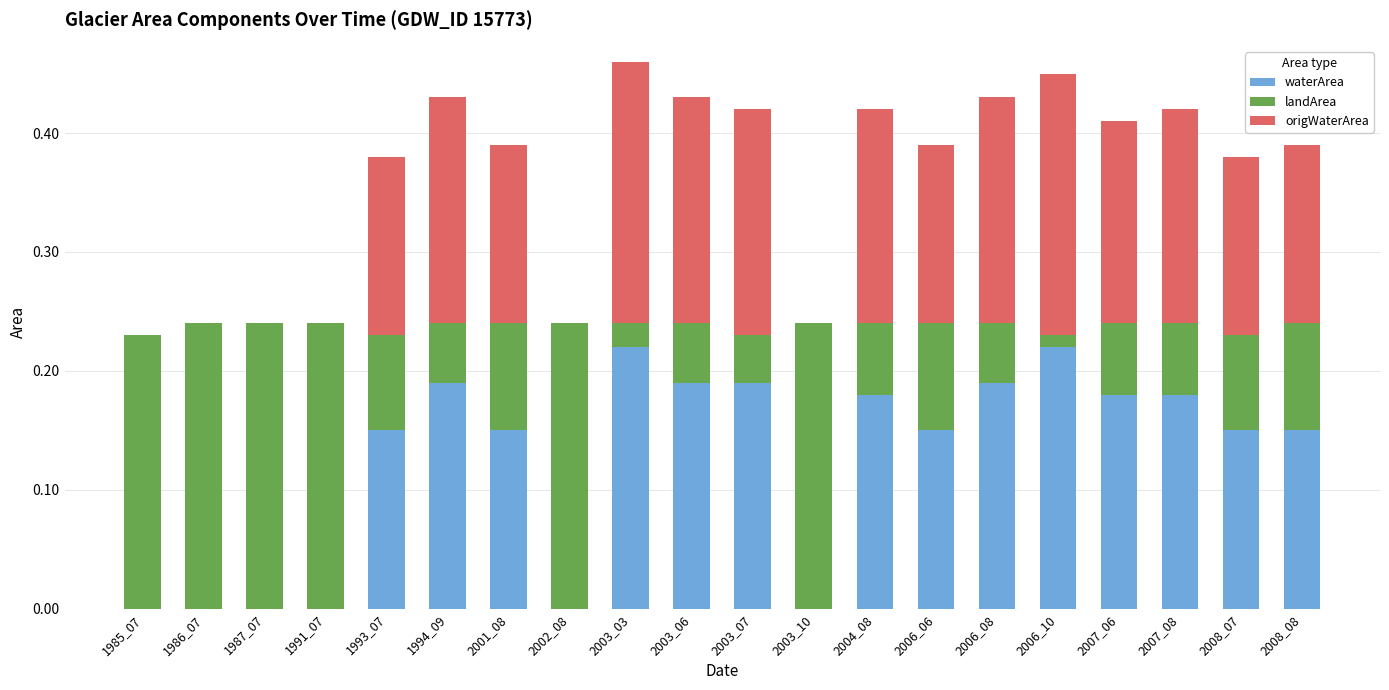

True or false: waterArea has a value of 0.3 at 2003_07.

False